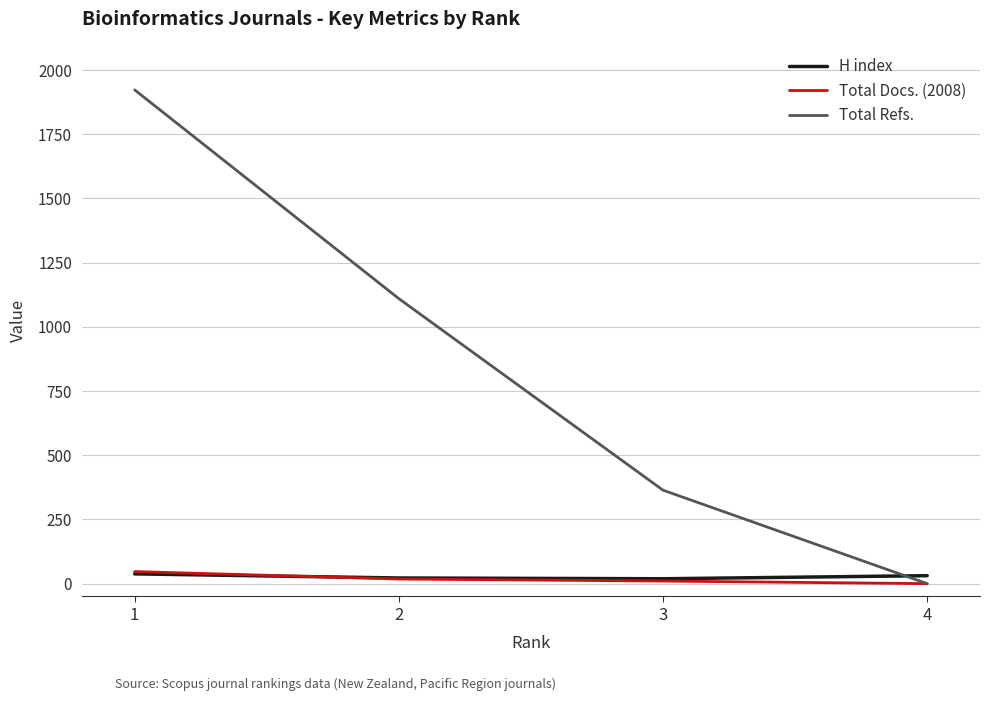

What is the difference between the maximum and second lowest values in the Total Refs. series?

1559